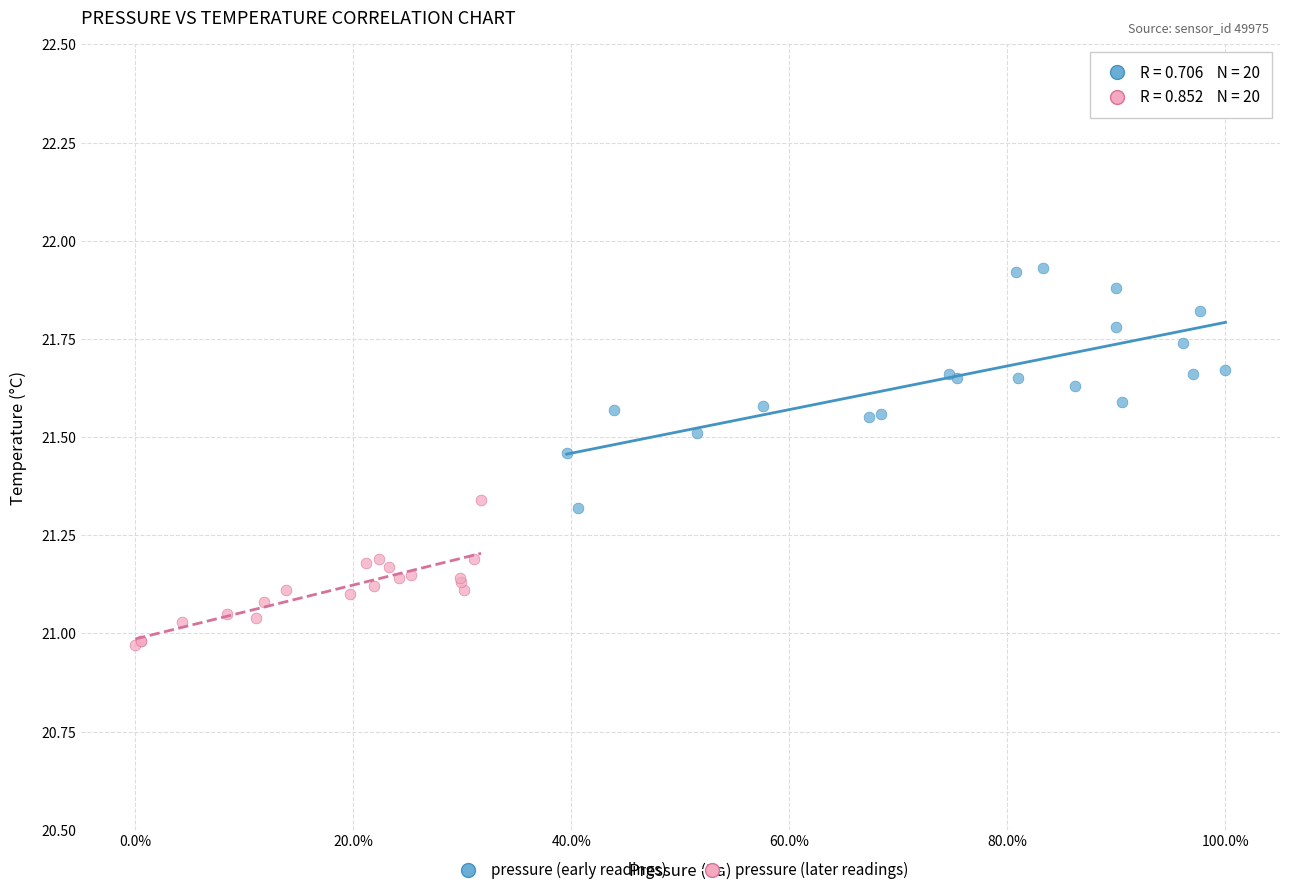

What are all the series names shown in the legend?

pressure (early readings), pressure (later readings)